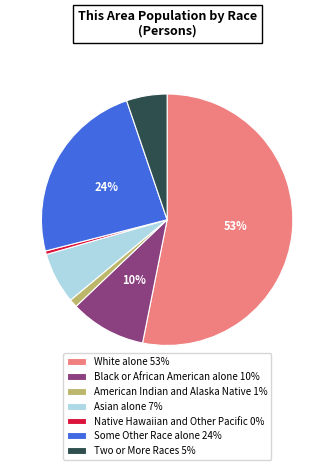

How many slices are in this pie chart?

7